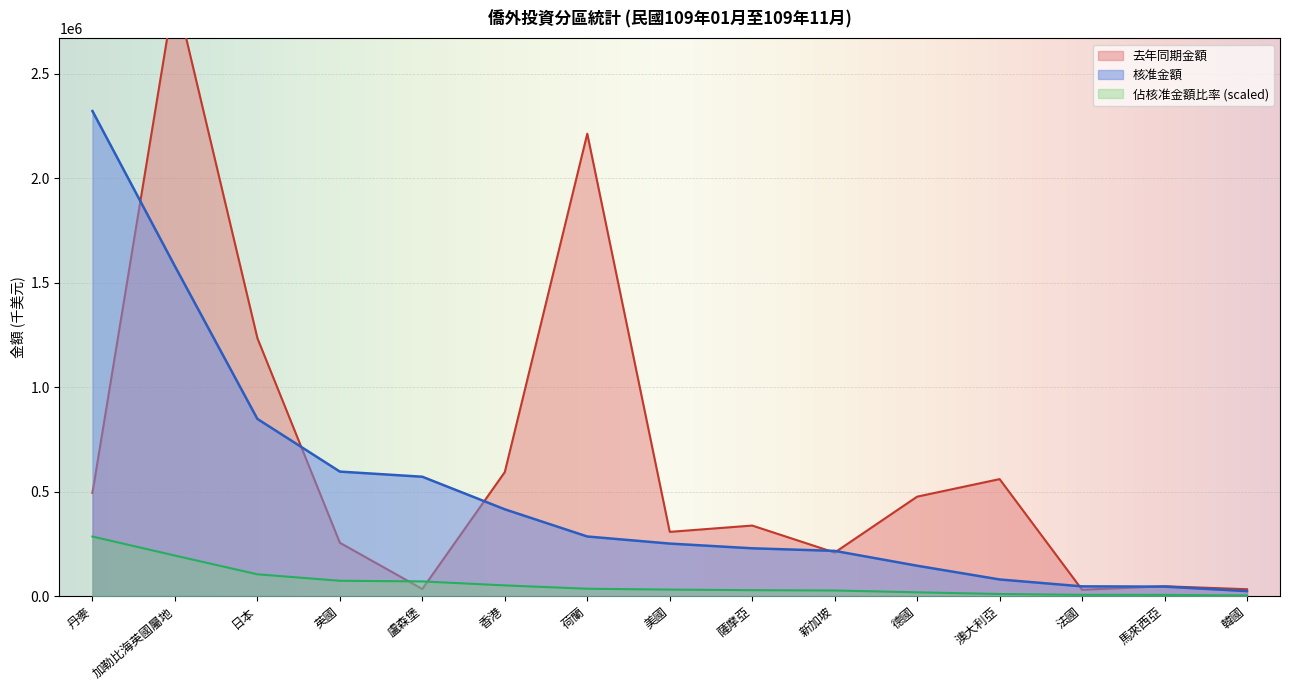

What is the total value across all series at 馬來西亞?

97453.6